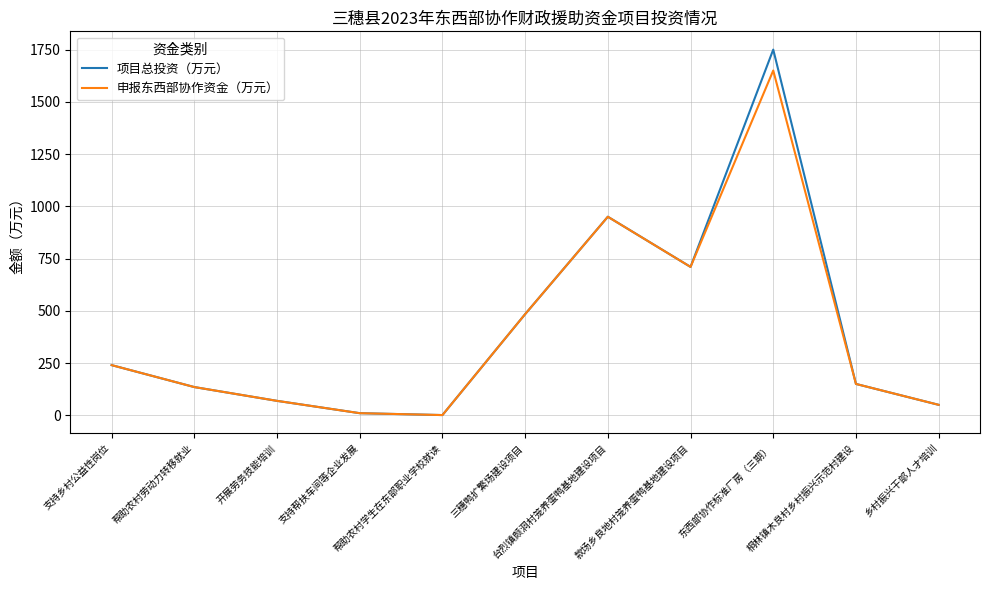

What is the maximum value shown in the chart?

1750.0